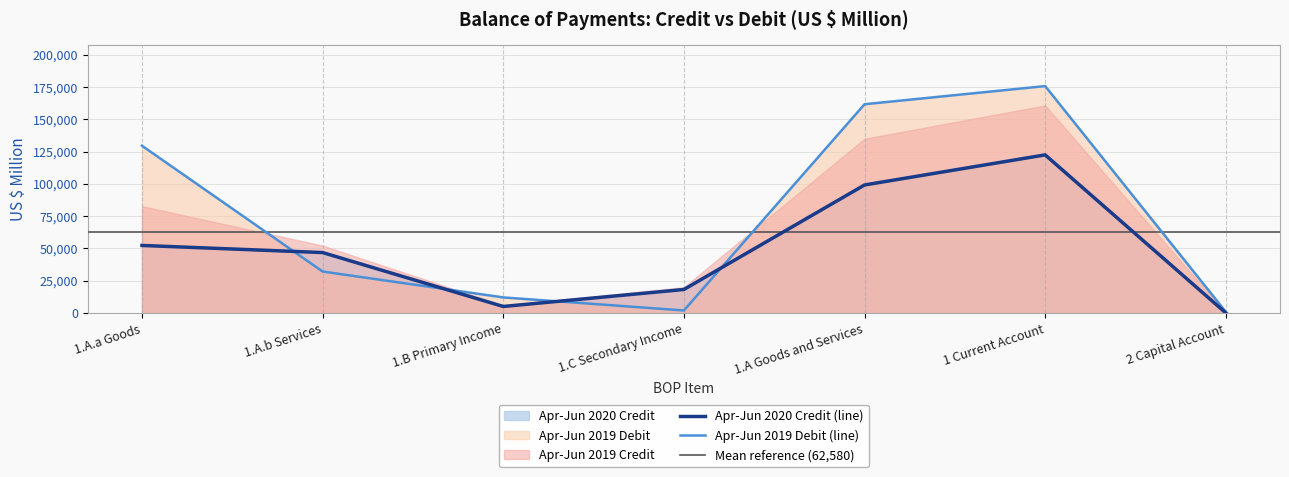

The value of Apr-Jun 2020 Credit (line) at 1.A.a Goods is 81392. True or false?

False